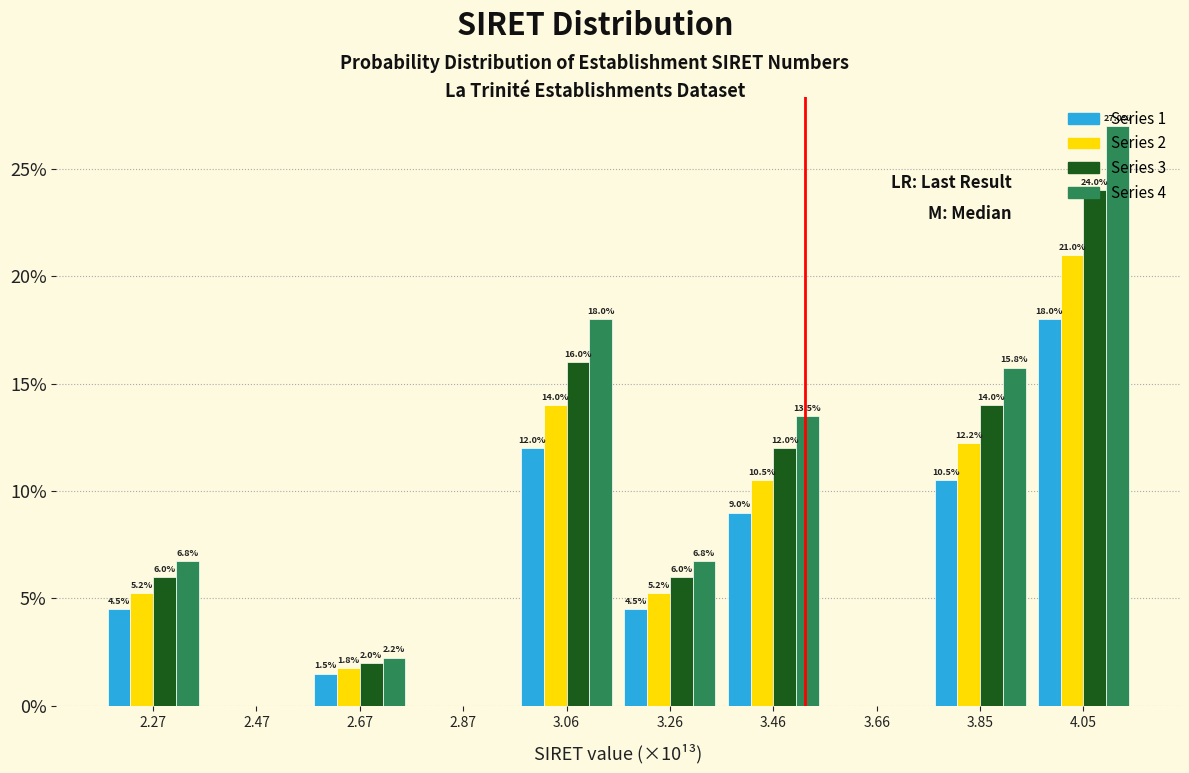

Is the value of Series 2 at 3.26 greater than the value of Series 1 at 3.66?

Yes